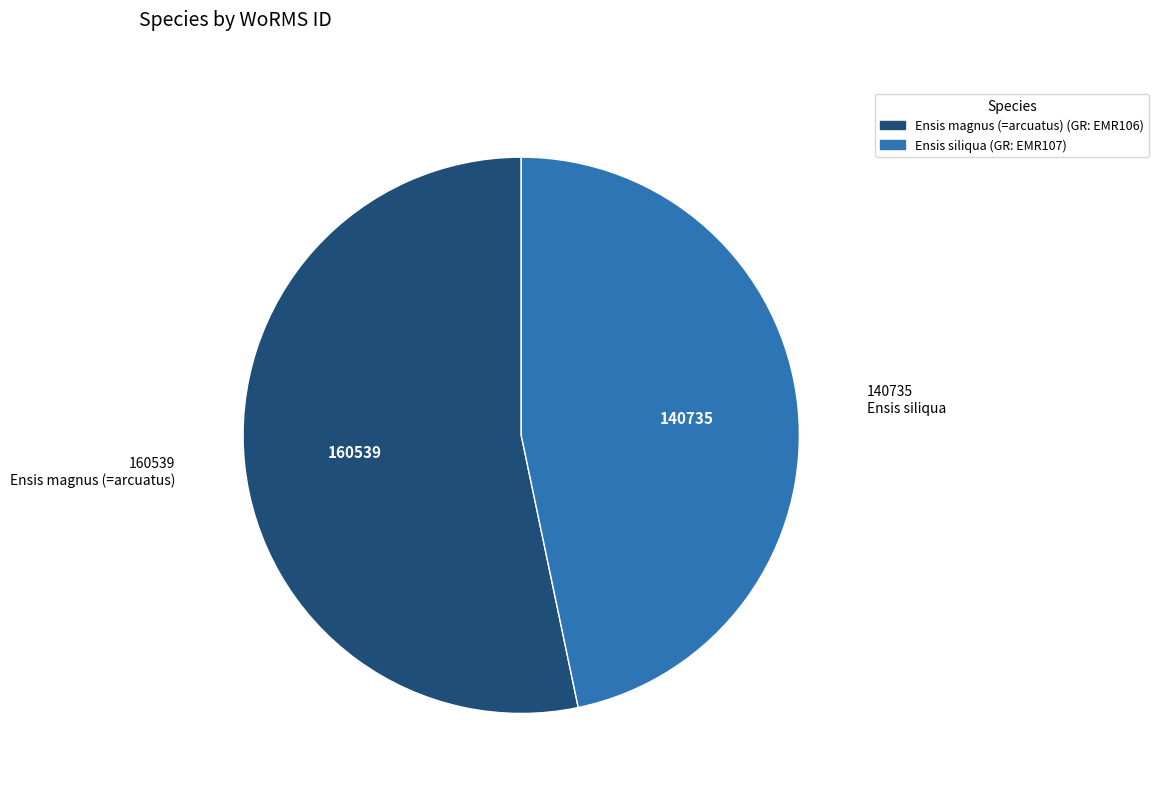

Rank the categories by value from highest to lowest.

Ensis magnus (=arcuatus), Ensis siliqua